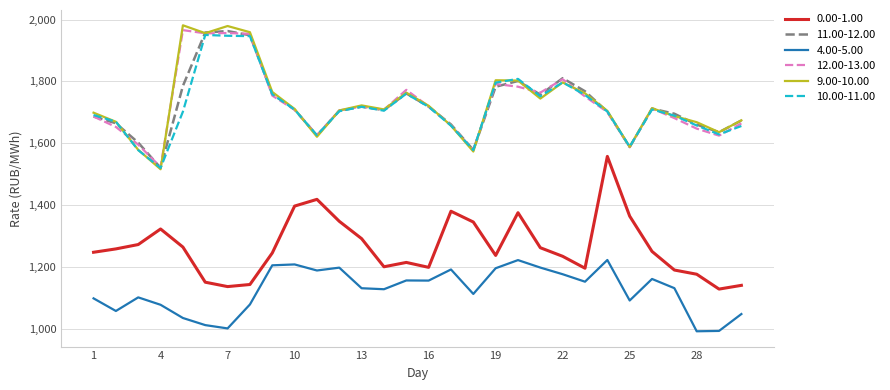

True or false: 12.00-13.00 and 4.00-5.00 intersect in this chart.

False